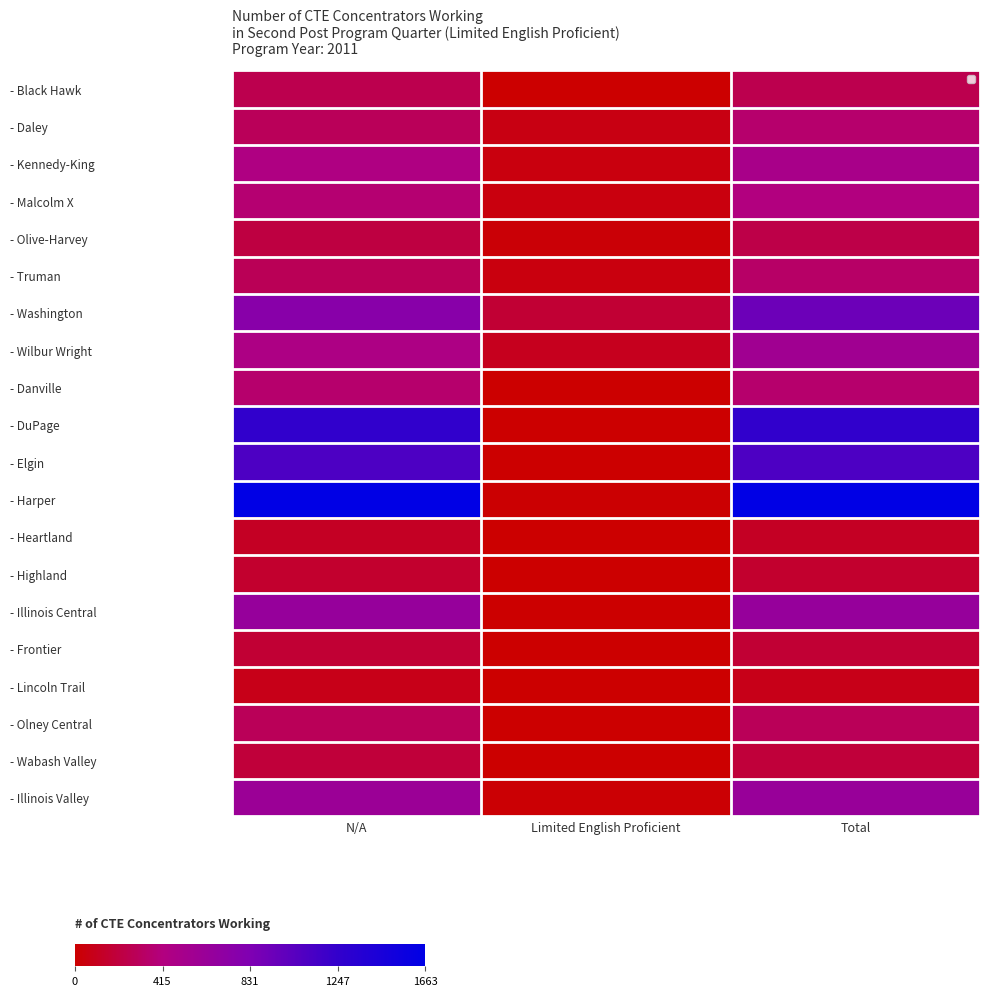

What is the difference between the - Frontier values at Limited English Proficient and Total?

174